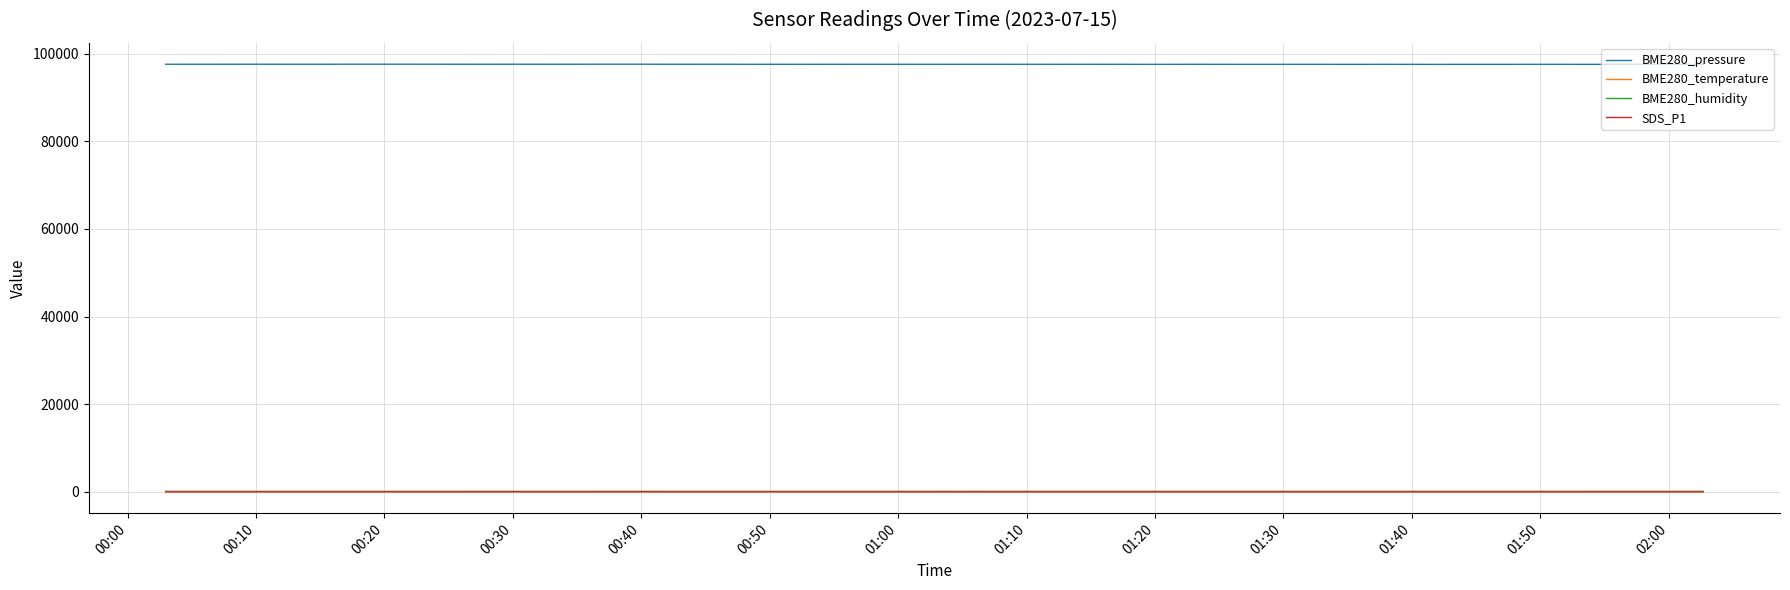

True or false: BME280_pressure and BME280_temperature cross at least once.

False